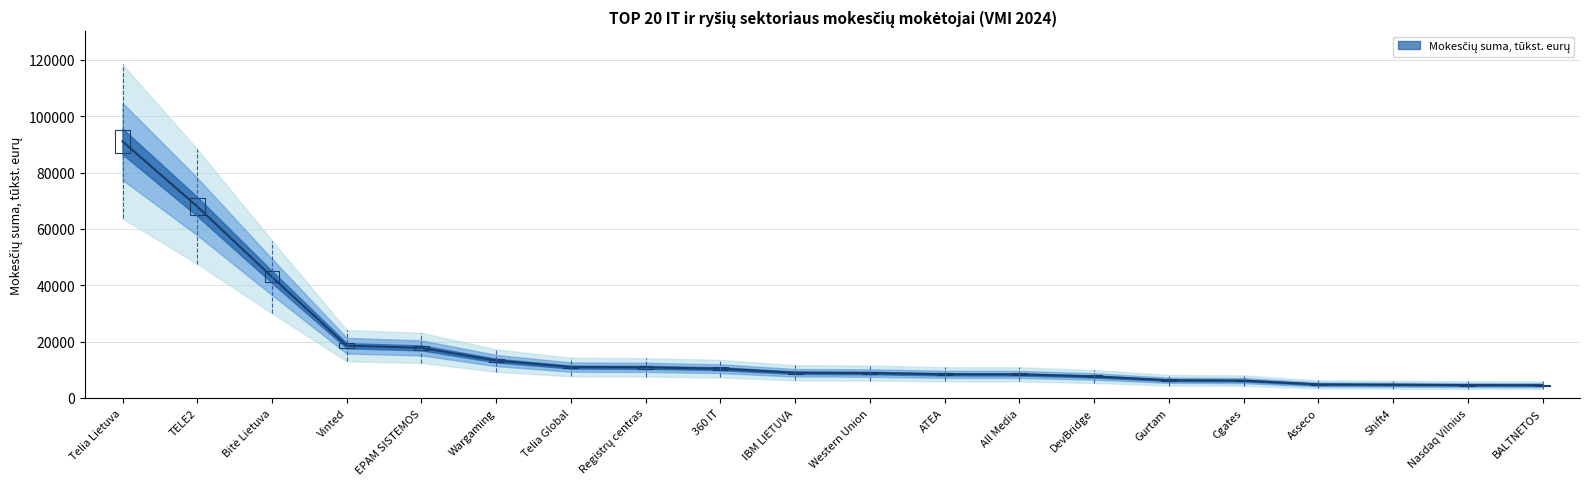

What is the maximum value shown in the chart?

91034